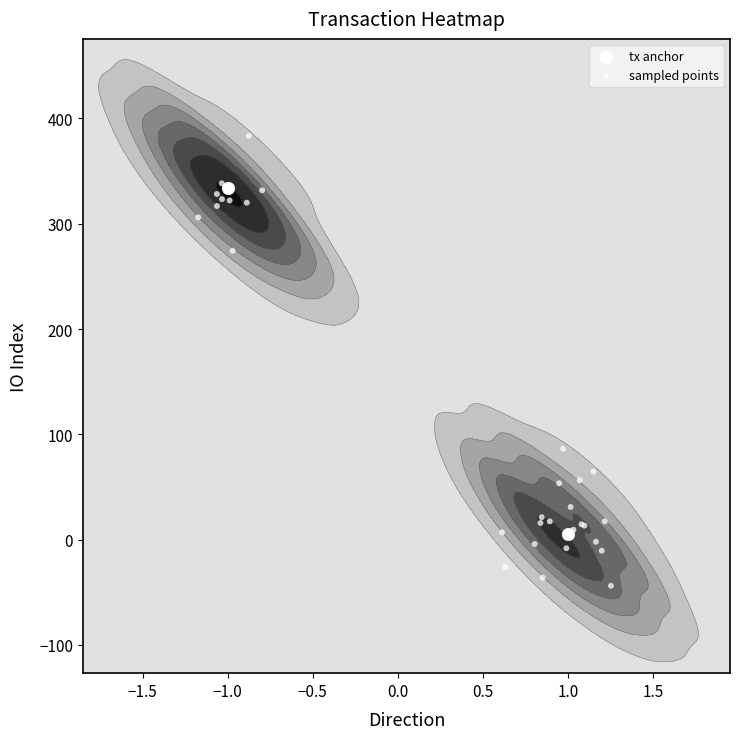

How many io_index values are between 5 and 334?

2